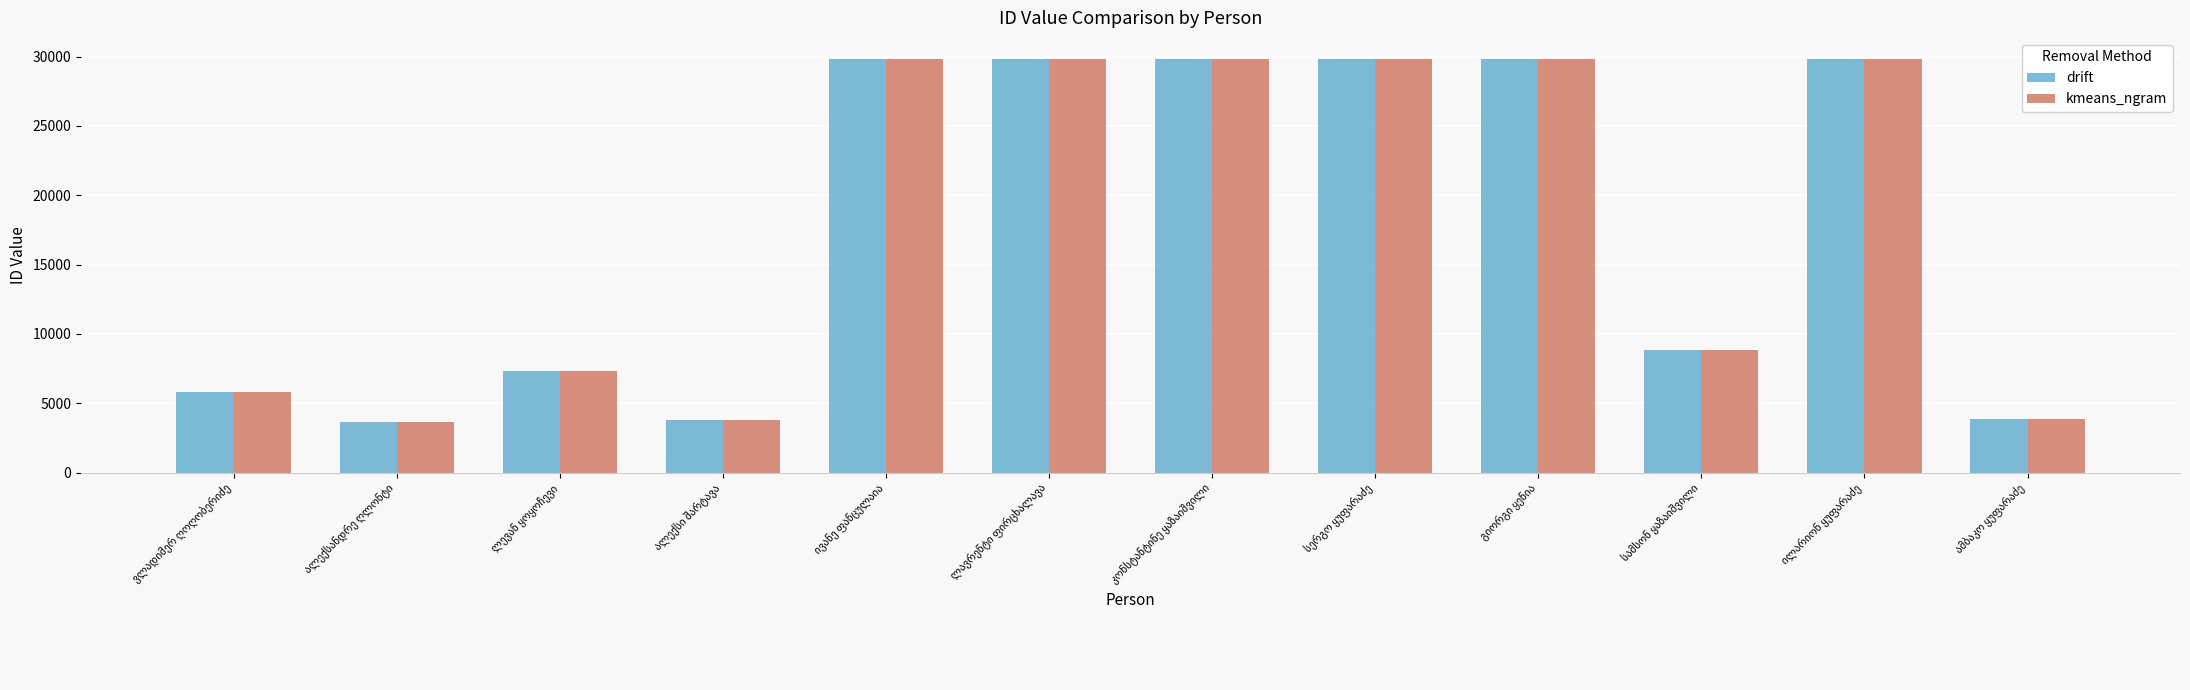

What is the difference between the second highest and second lowest values in the drift series?

26032